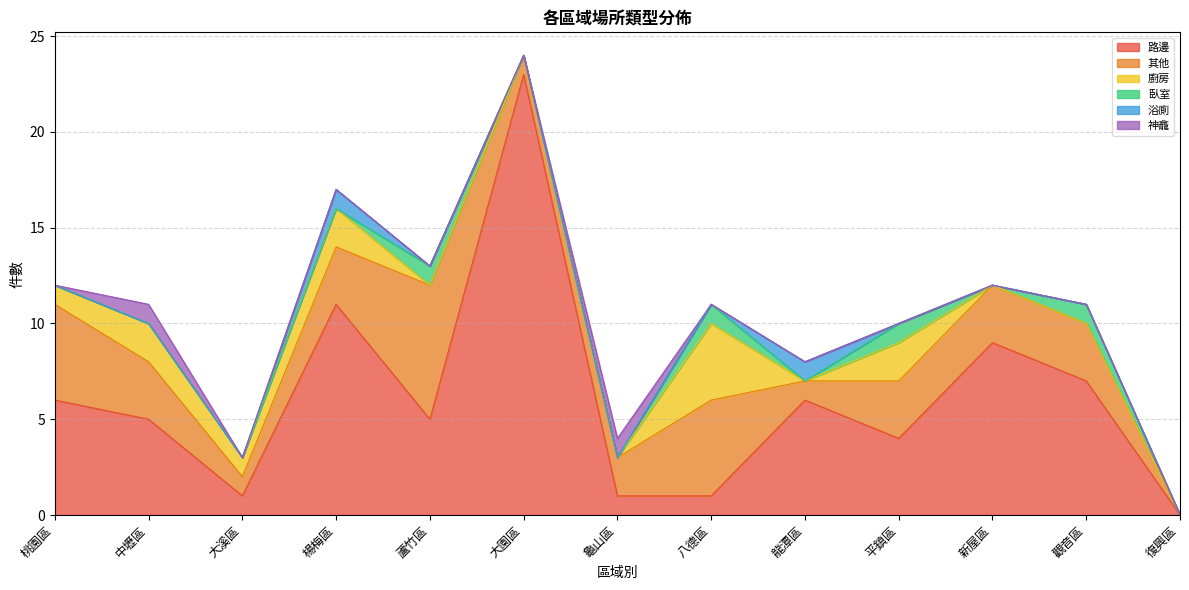

At how many categories does at least one series exceed 15?

1